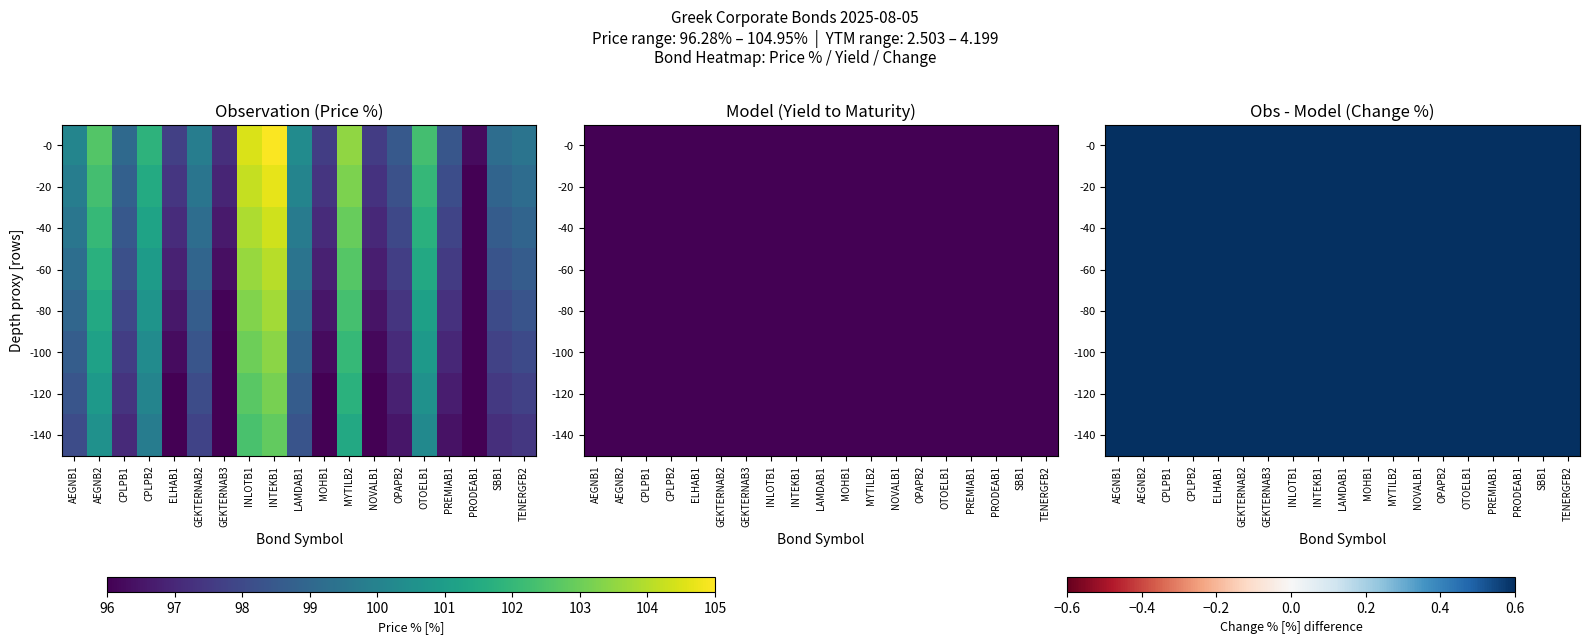

Where does the -20 series first go above 96?

AEGNB1